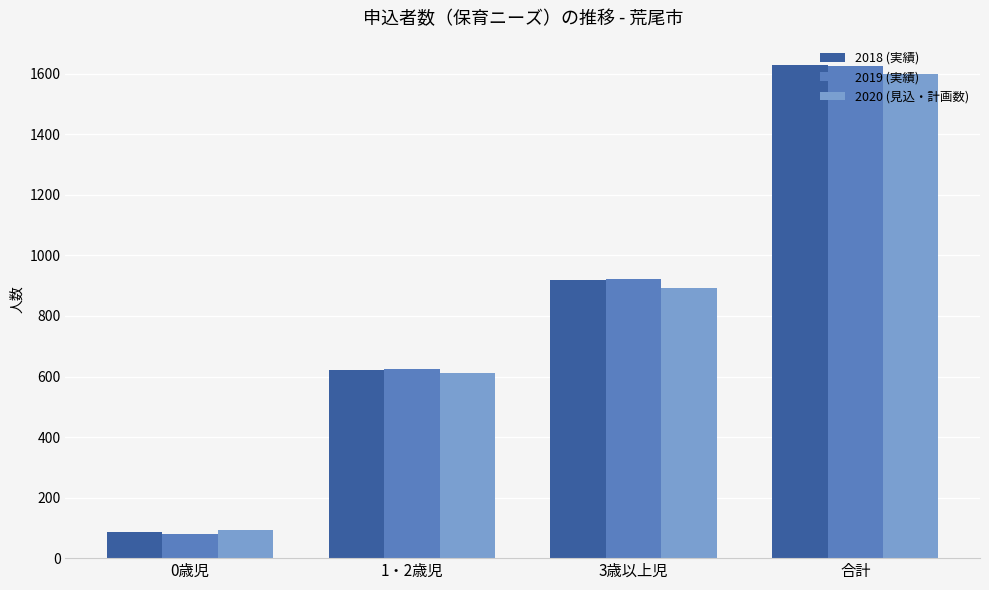

What is the sum of the 2018 (実績) values at 3歳以上児 and 0歳児?

1005